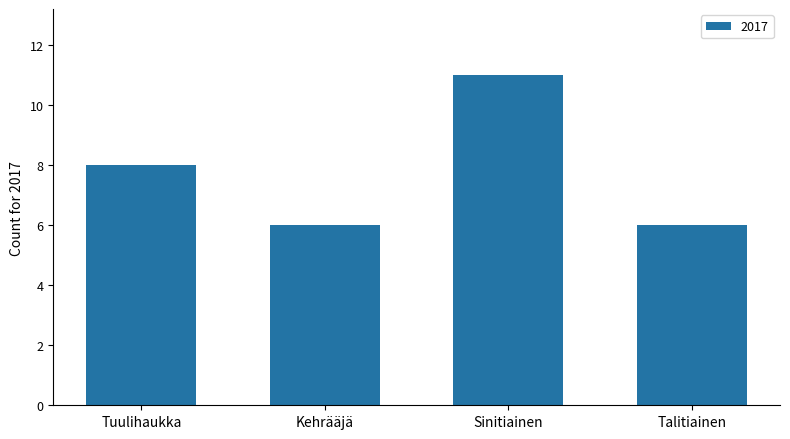

The chart shows a value of 4 at Kehrääjä. True or false?

False